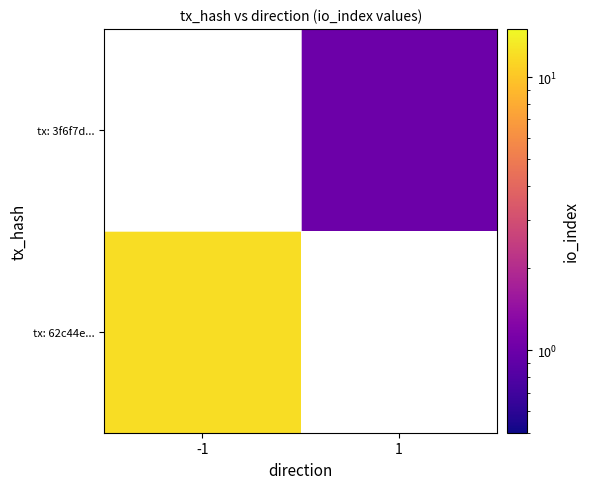

The tx: 62c44e... series shows 4.1 at -1. True or false?

False